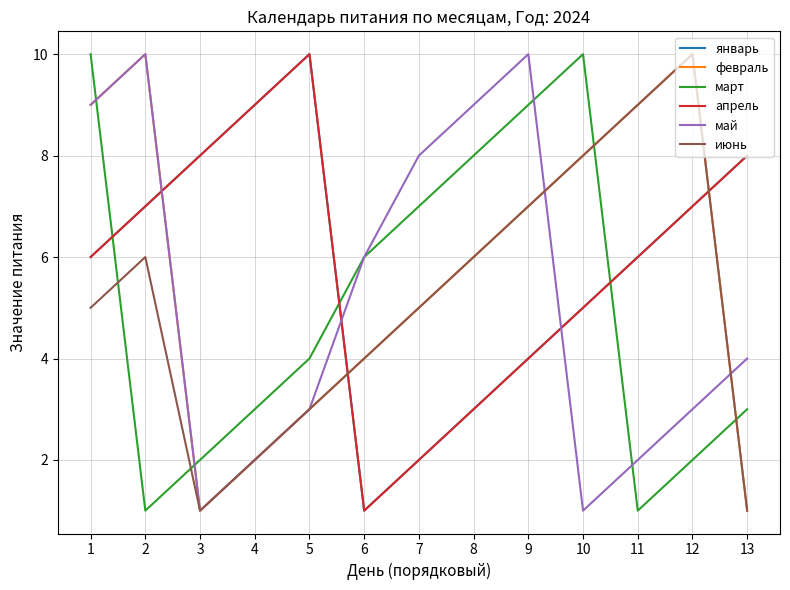

Which series has the largest total across all categories?

январь